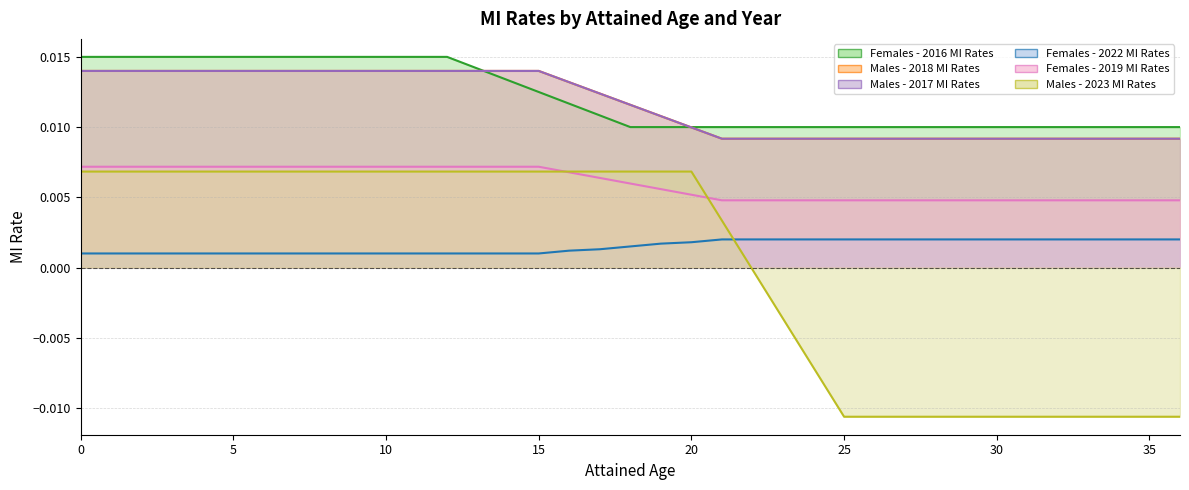

The value of Females - 2019 MI Rates at 13 is 0.0. True or false?

False